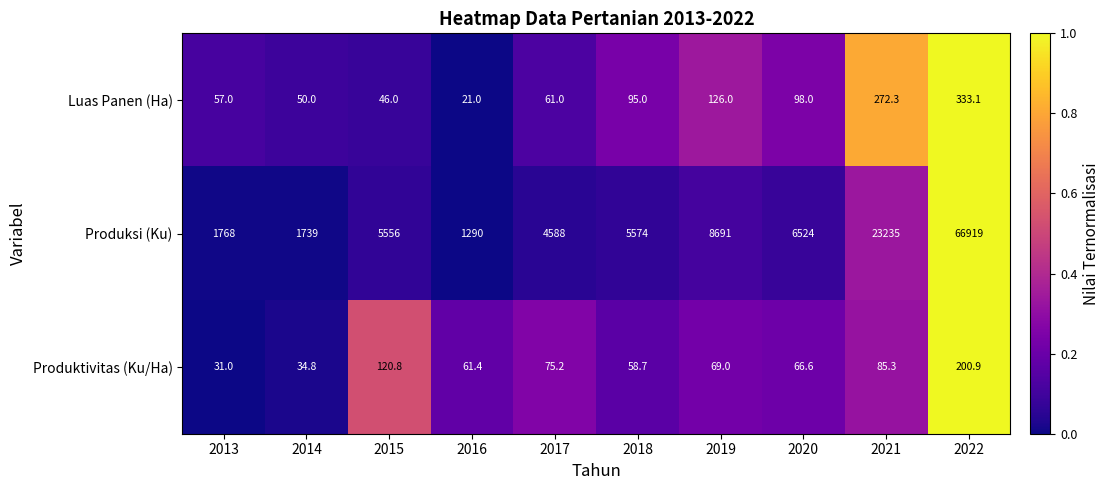

At 2013, list the series in order from smallest to largest.

Produktivitas (Ku/Ha), Luas Panen (Ha), Produksi (Ku)